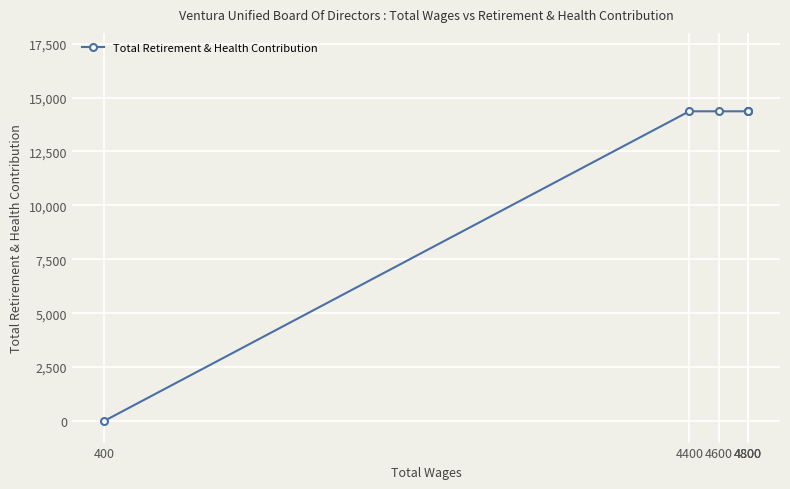

Reading left to right, extract all data points from this chart.

0	14364	14364	14364	14364	14364